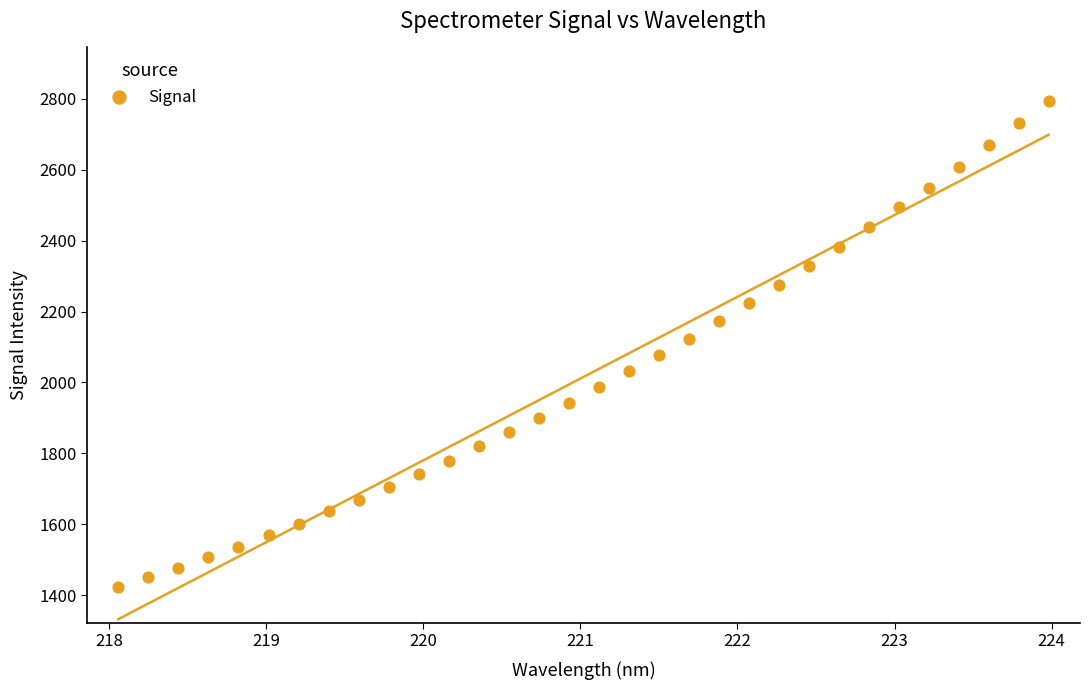

What is the range of X values (max minus min)?

5.9